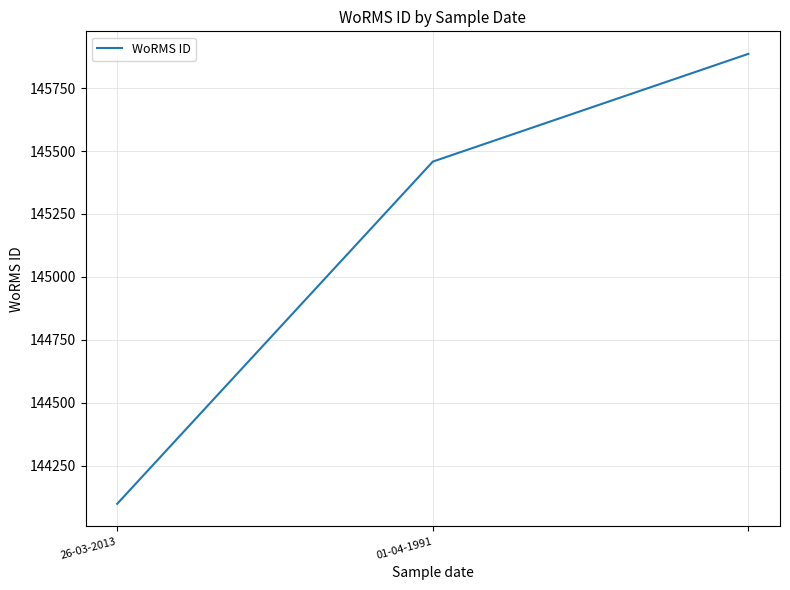

What is the sum of all values?

435443